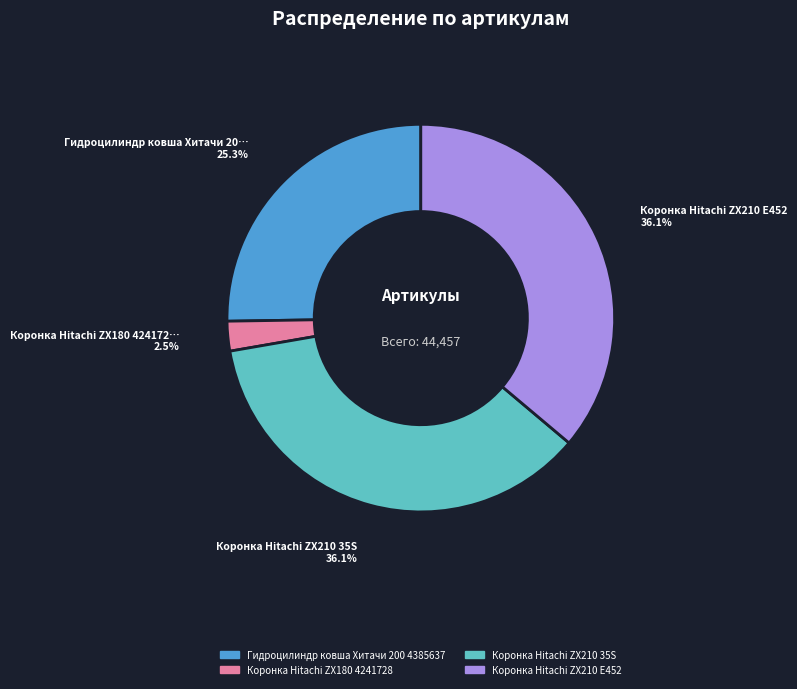

Do Коронка Hitachi ZX210 E452 and Гидроцилиндр ковша Хитачи 200 4385637 together represent more than half of the pie?

Yes